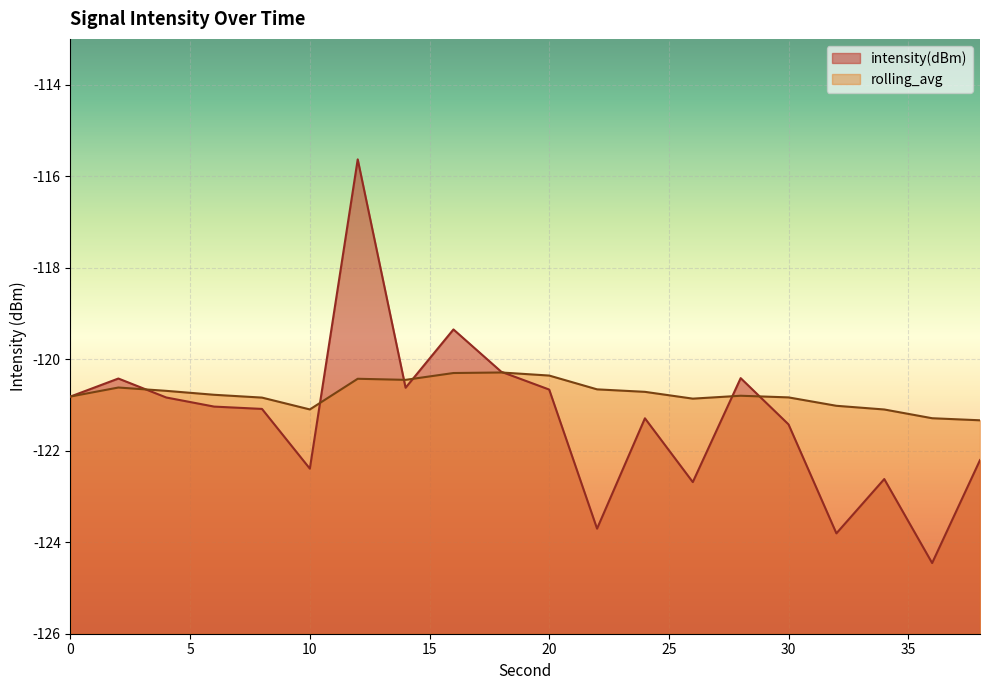

The value of rolling_avg at 14 is -120.5. True or false?

True